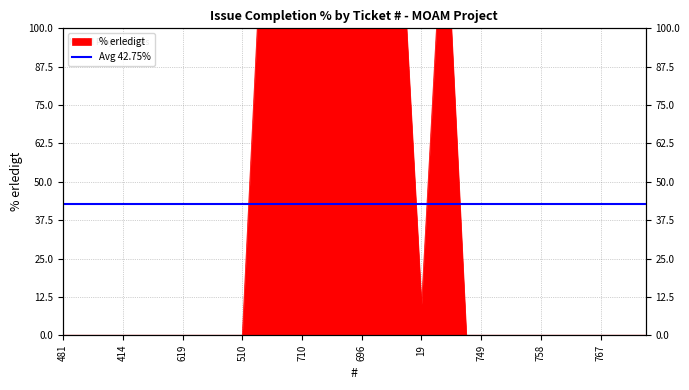

Rank the categories by value from lowest to highest.

481, 546, 736, 304, 414, 623, 624, 618, 619, 645, 734, 682, 510, 760, 749, 476, 532, 741, 758, 526, 435, 406, 767, 427, 569, 695, 19, 728, 733, 711, 710, 712, 717, 716, 696, 727, 688, 715, 732, 713